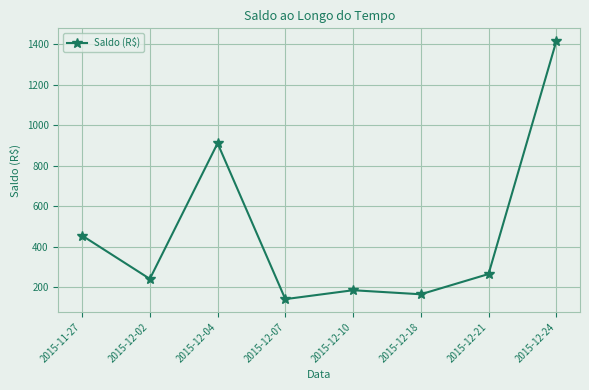

How many interior local valleys (lower than both neighbors) does the data have?

3